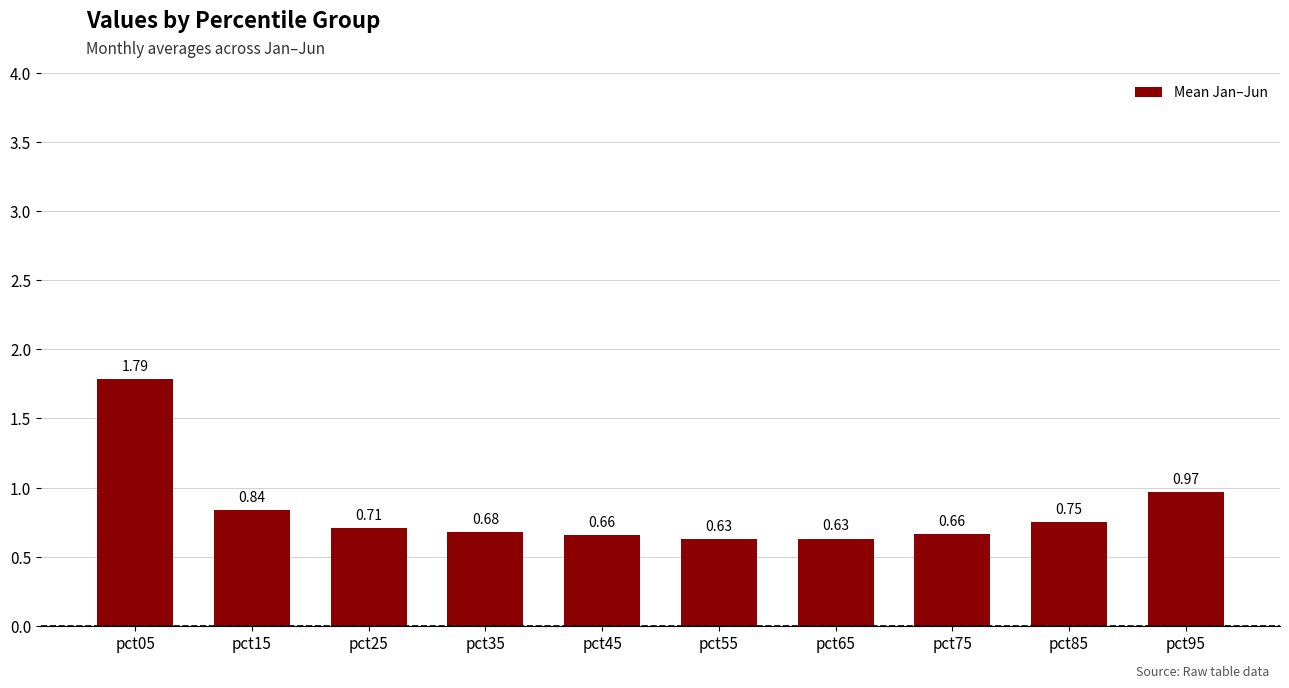

What is the sum of the values at pct35 and pct75?

1.3